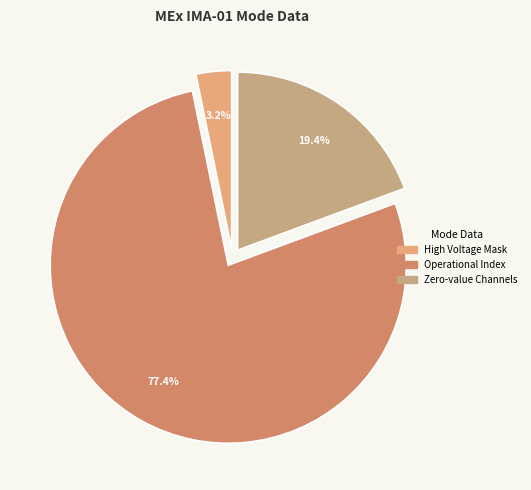

How many slices are in this pie chart?

3